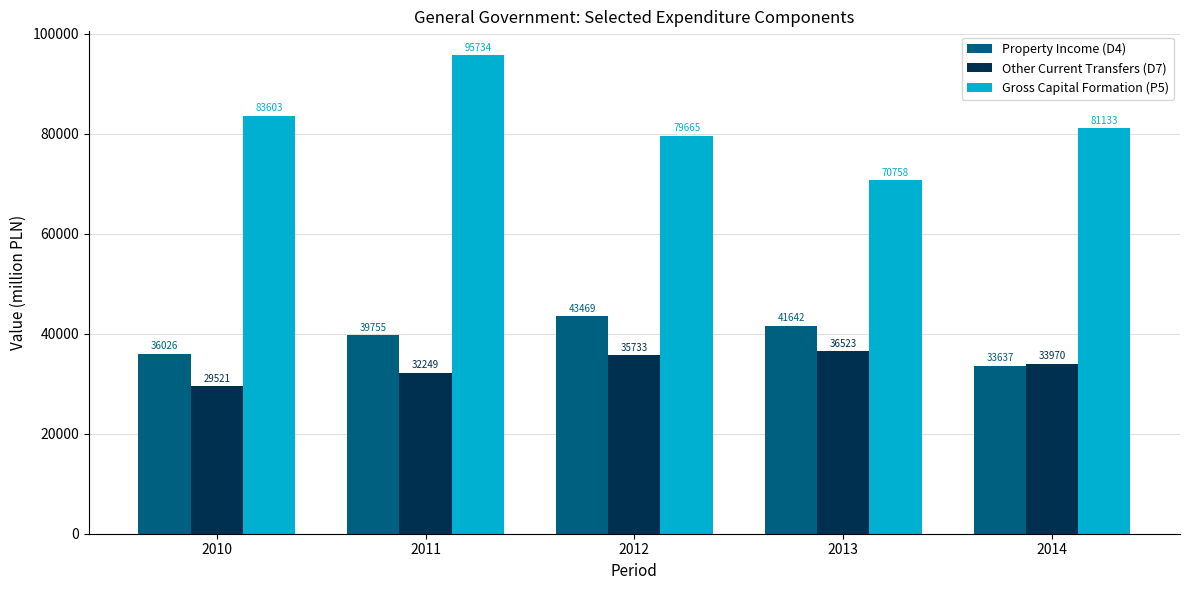

What are all the series names shown in the legend?

Property Income (D4), Other Current Transfers (D7), Gross Capital Formation (P5)